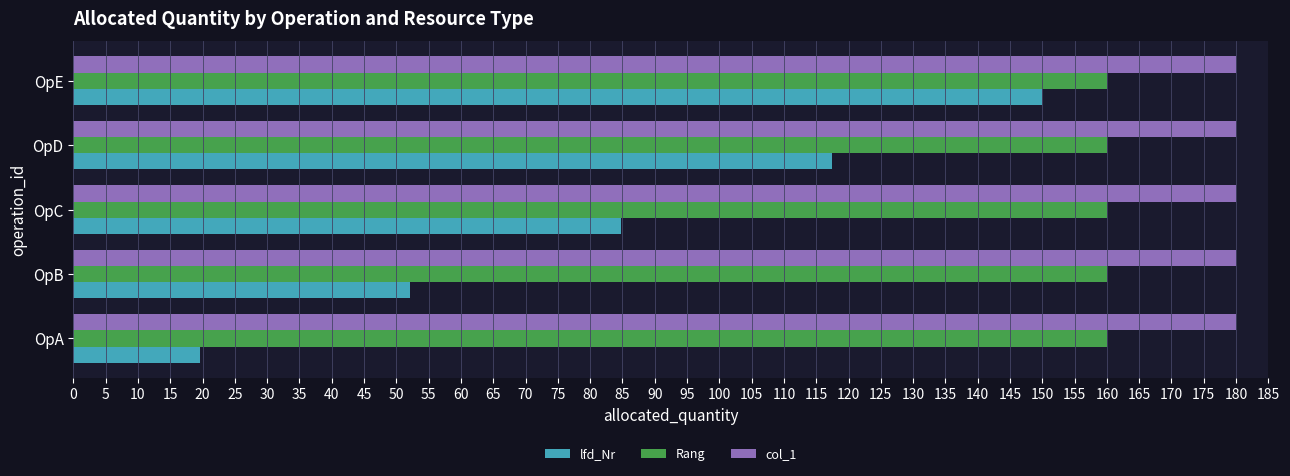

What is the approximate value of col_1 at OpB?

180.0